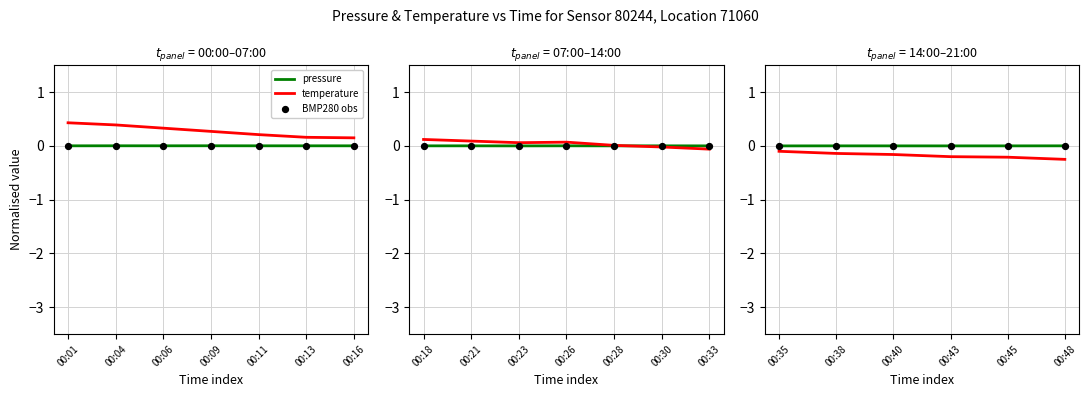

Which series reaches the minimum Y coordinate?

temperature